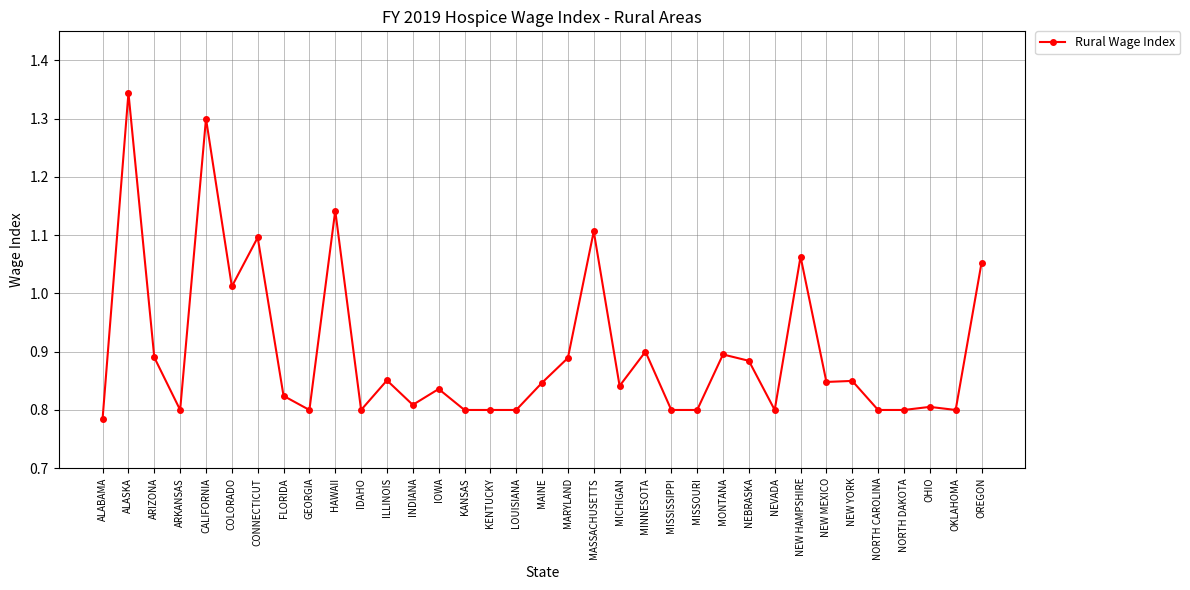

What position from the left is GEORGIA?

9